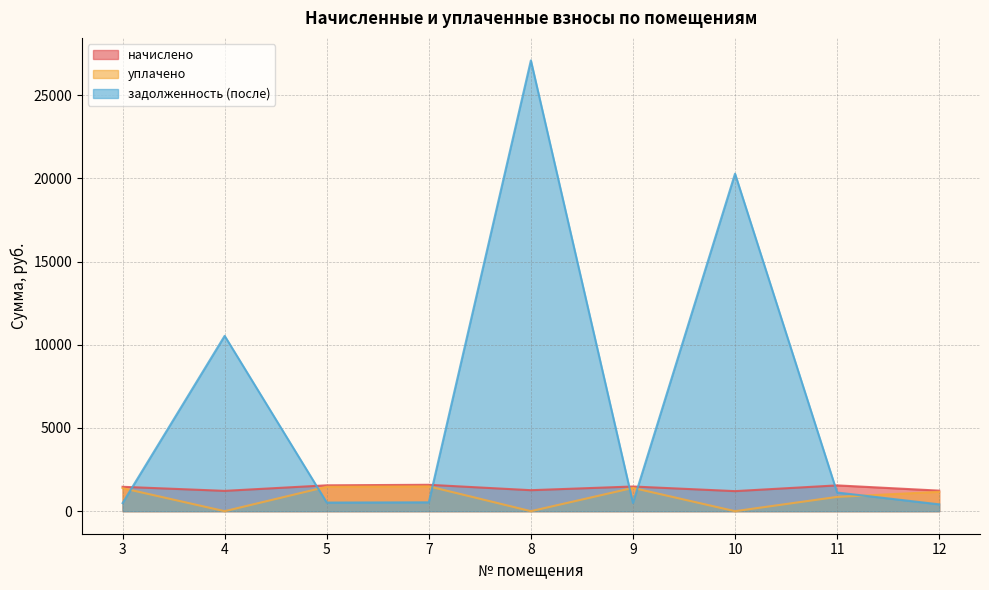

True or false: задолженность (после) has more than 1 interior local peaks.

True